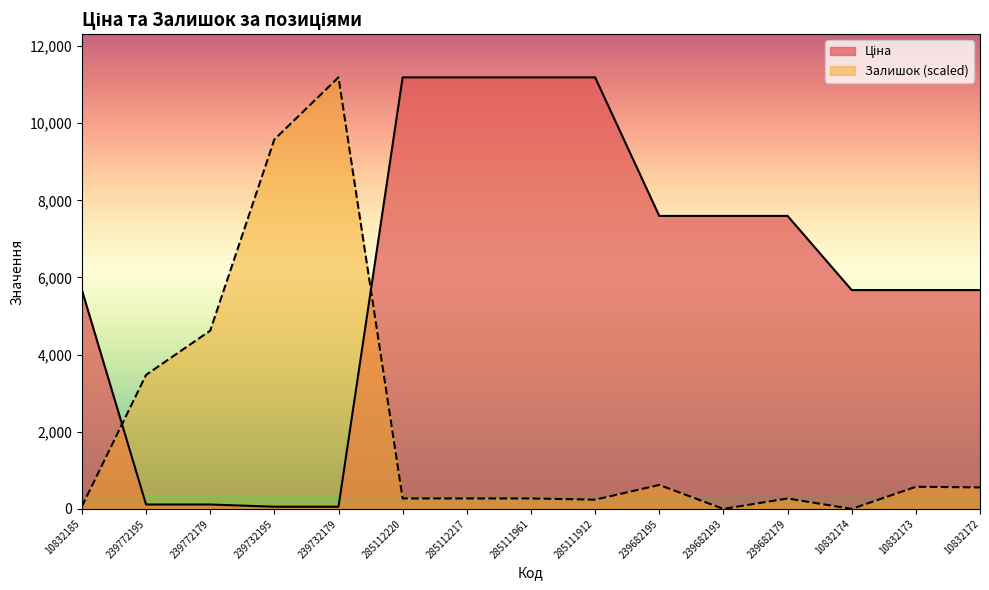

Does the chart display data point markers on the line(s)?

No